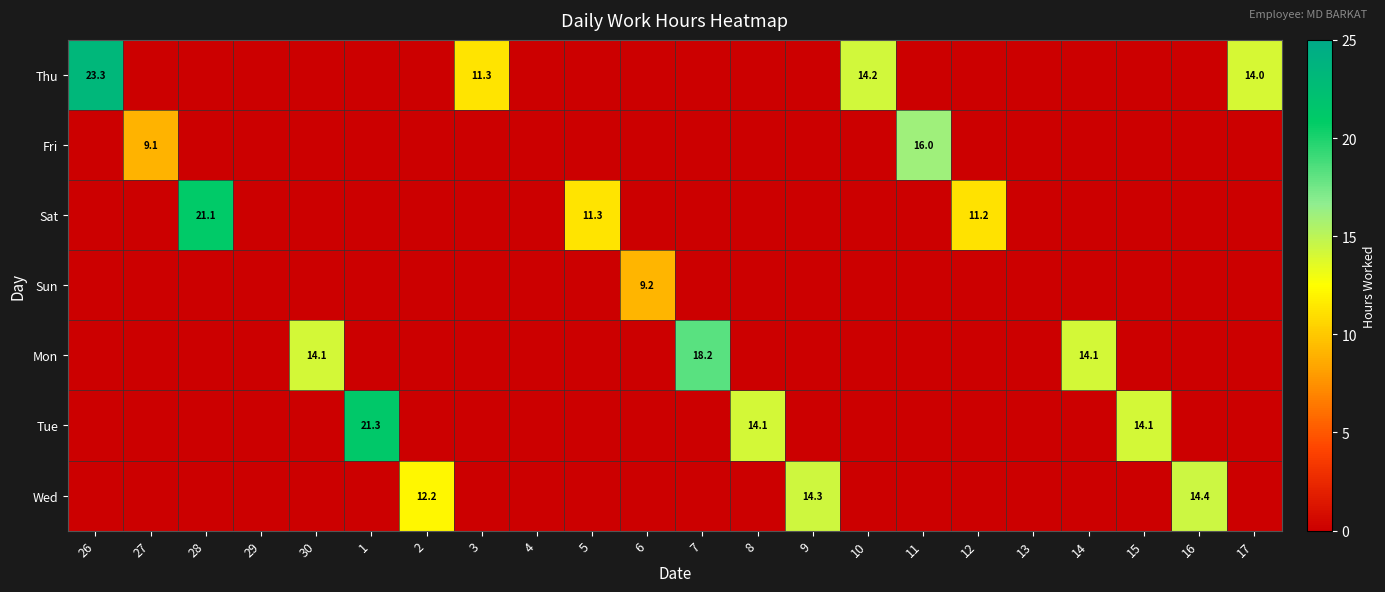

Count the number of data series in this chart.

7